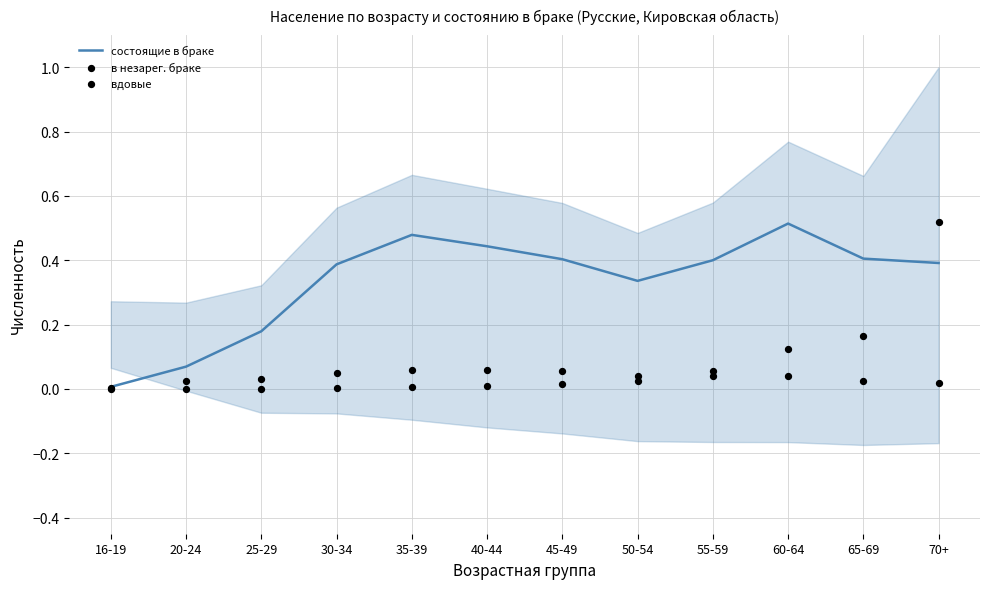

Which series contains the lowest Y value?

вдовые